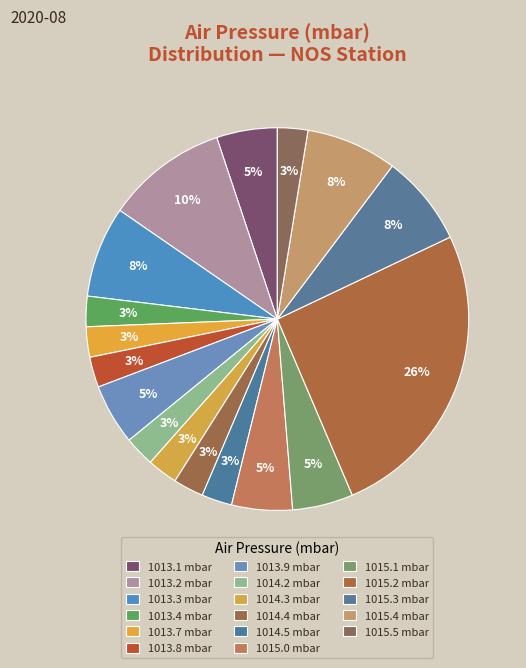

Count the number of slices in the pie.

17